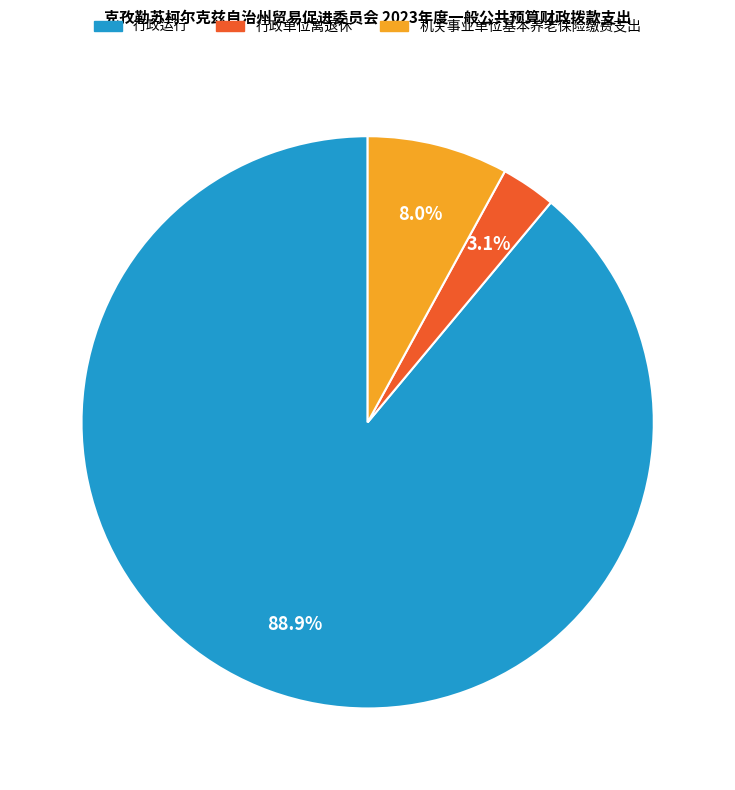

What percentage is the 行政运行 slice, to the nearest percent?

89%